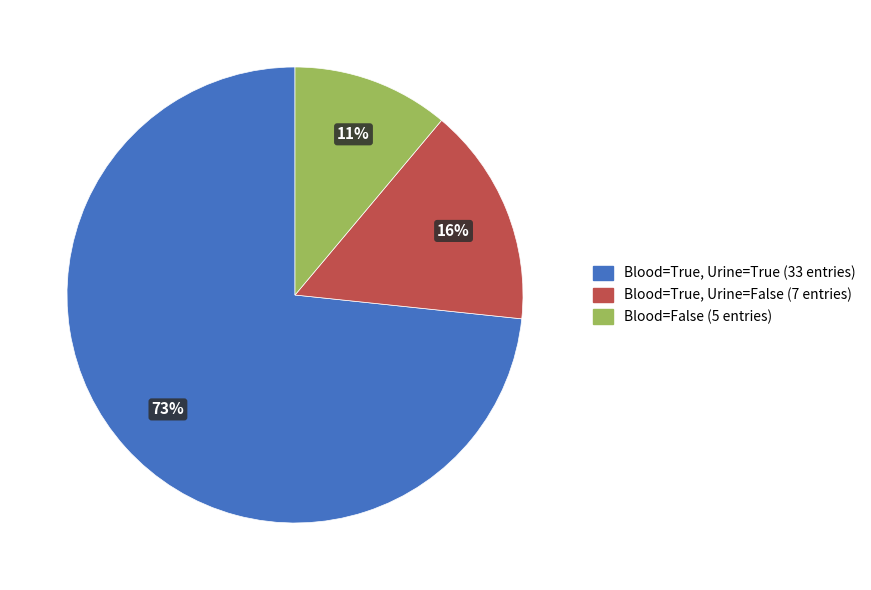

To the nearest percent, what is the average slice percentage?

33%